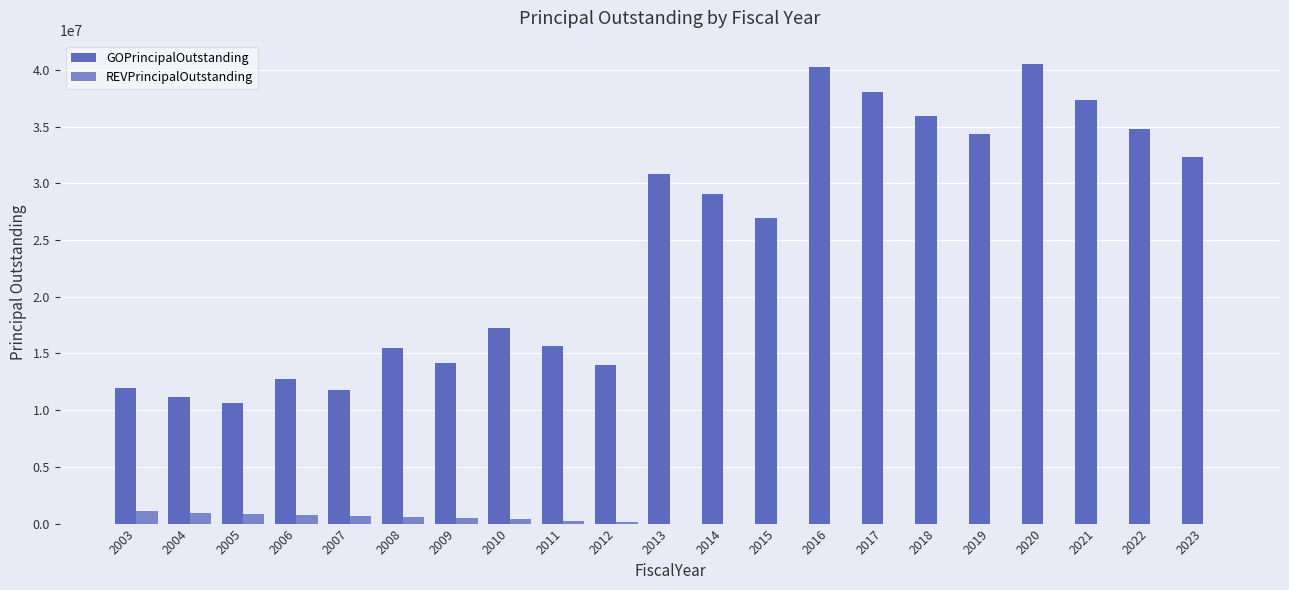

What is the sum of all REVPrincipalOutstanding values?

6171000